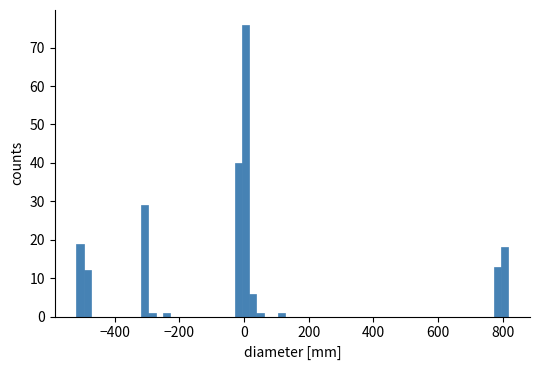

Read against the x-axis, roughly where is the centre of the tallest bar?

0